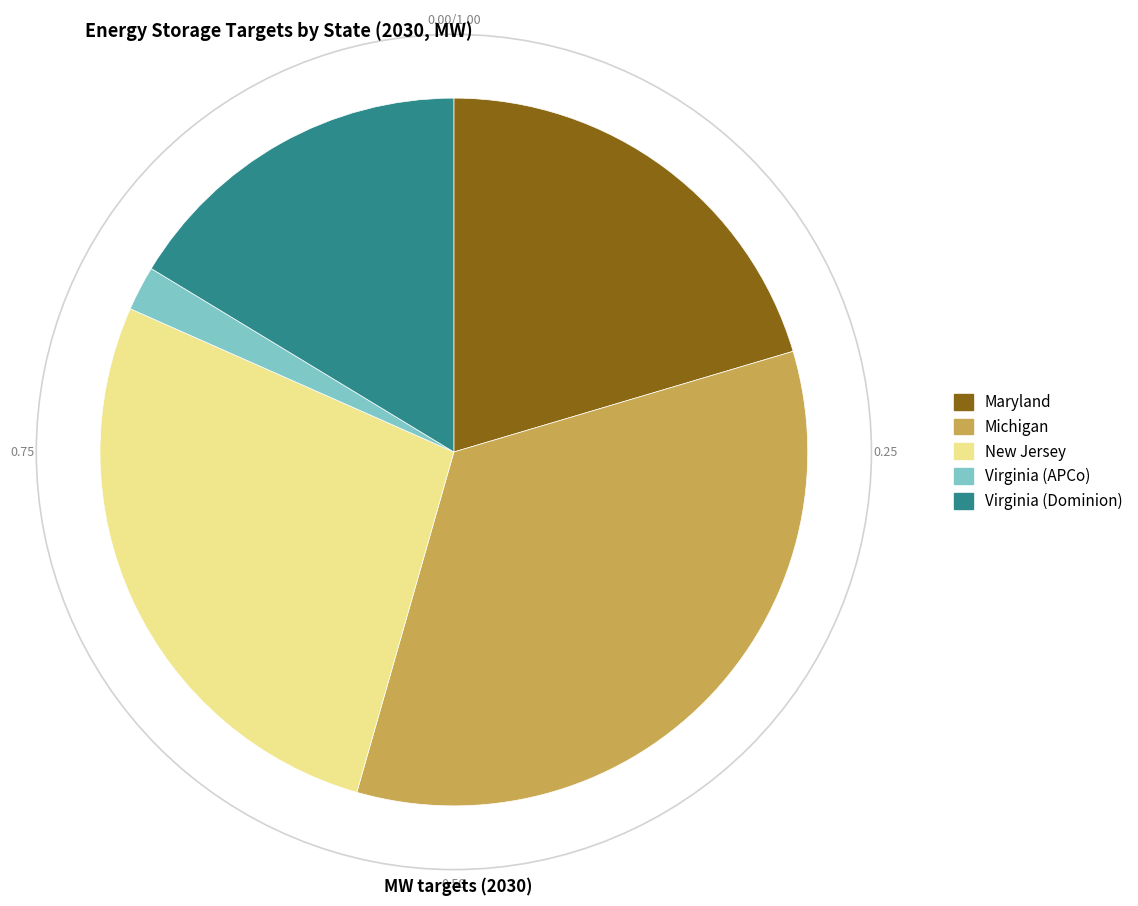

What is the ratio of the value at New Jersey to the value at Maryland?

1.3